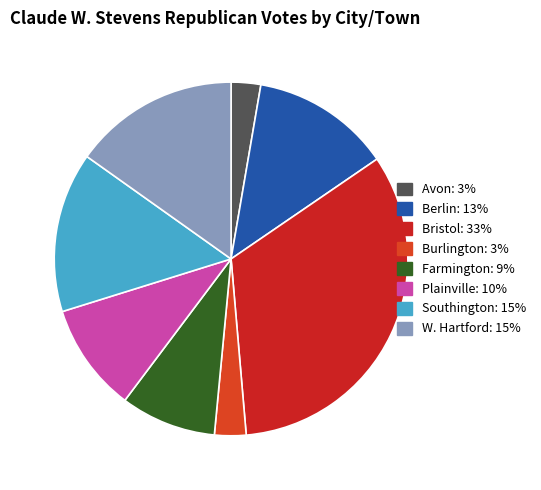

Is it true that Avon is 3% of the pie?

True